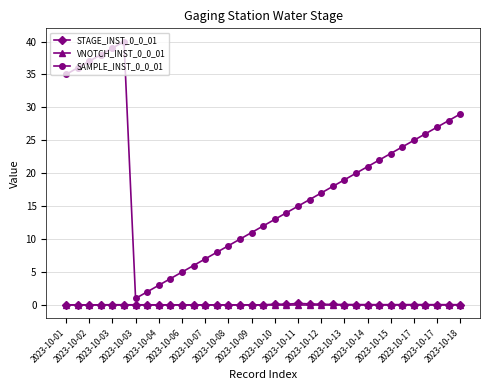

True or false: STAGE_INST_0_0_01 has more than 0 interior local peaks.

True